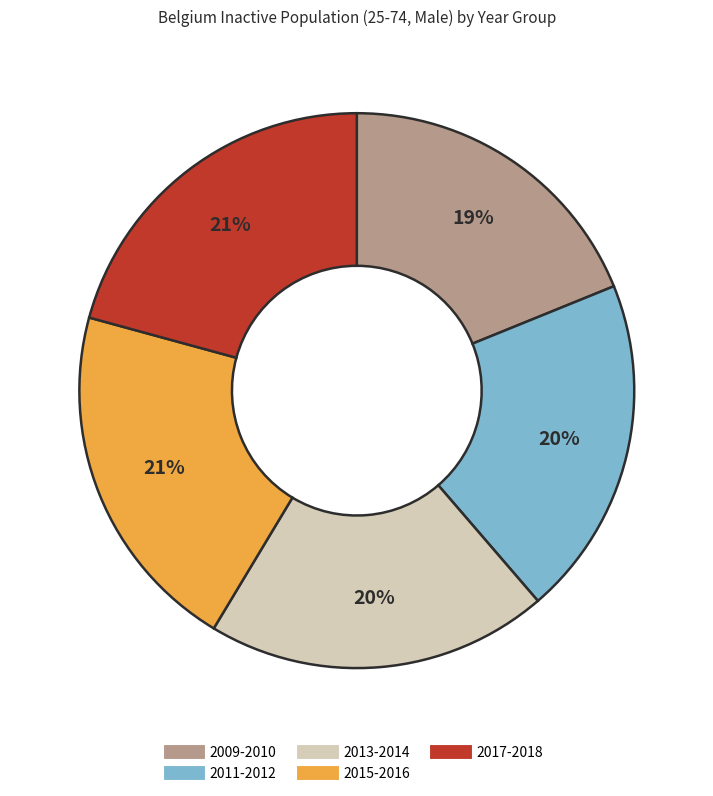

To the nearest percent, what is the average slice percentage?

20%